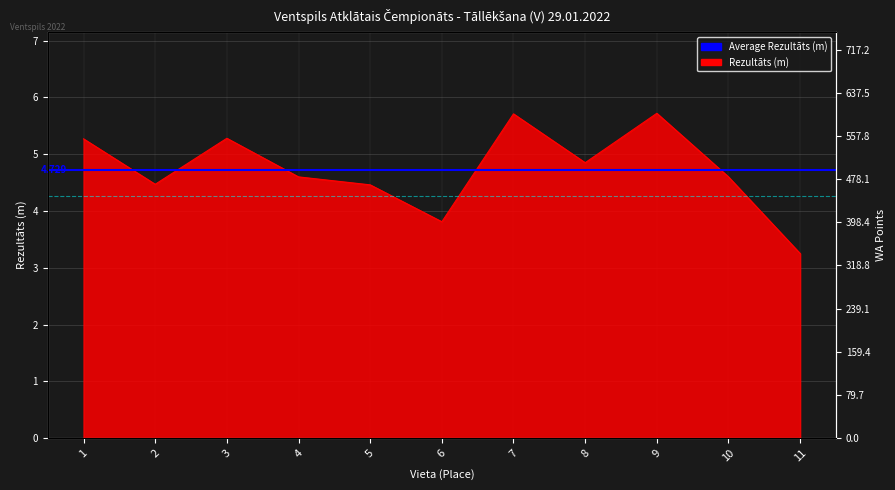

How many interior local valleys (lower than both neighbors) does the data have?

3